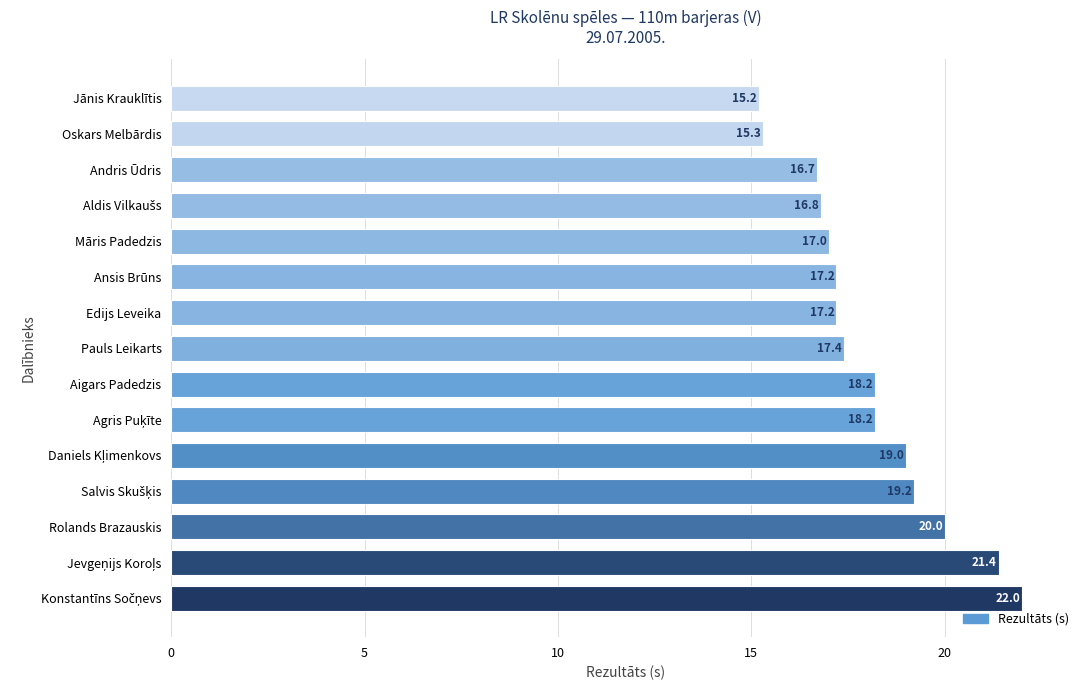

What is the label of the 14th bar from the bottom?

Oskars Melbārdis